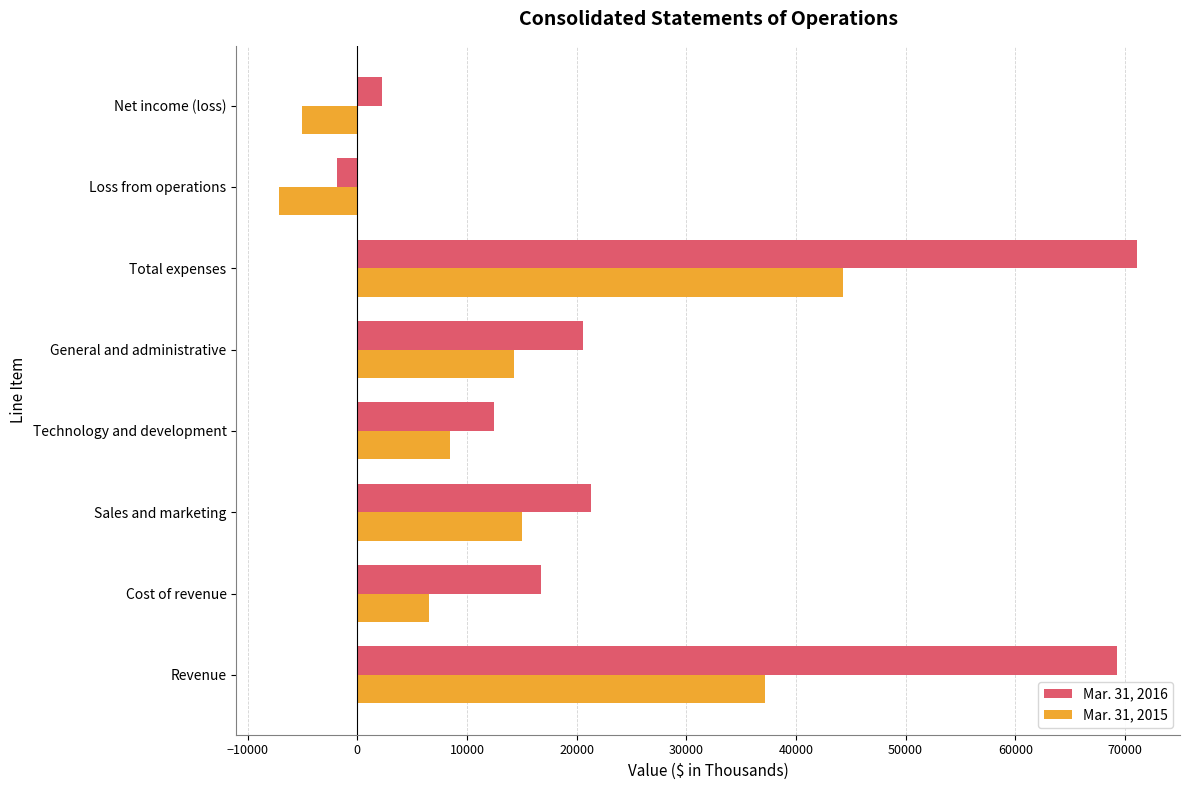

Is it true that Mar. 31, 2015 equals 12244 at Technology and development?

False